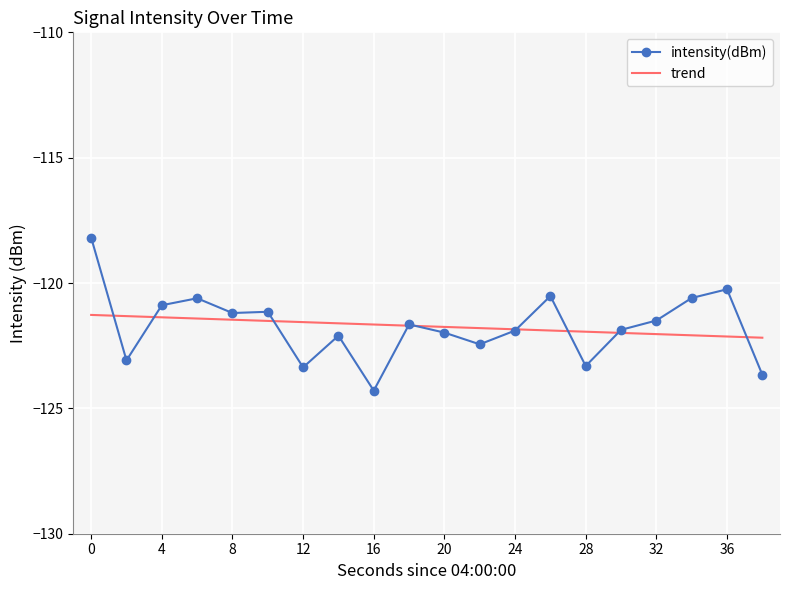

Reading left to right, list all the values displayed in this chart.

-118.2	-123.1	-120.9	-120.6	-121.2	-121.1	-123.4	-122.1	-124.3	-121.7	-122.0	-122.4	-121.9	-120.5	-123.3	-121.9	-121.5	-120.6	-120.2	-123.7